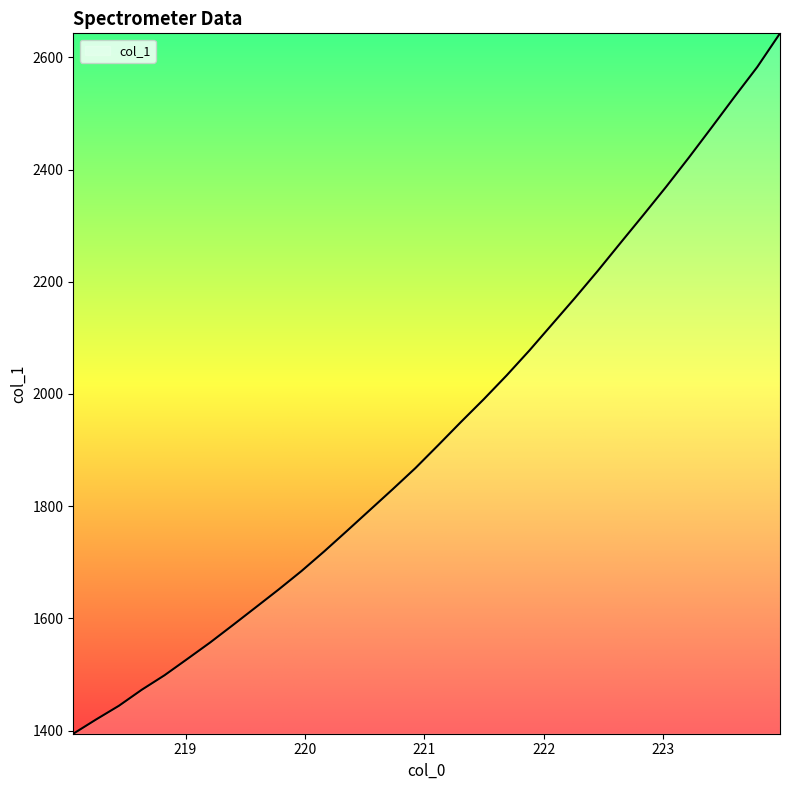

What is the minimum value shown in the chart?

1394.4